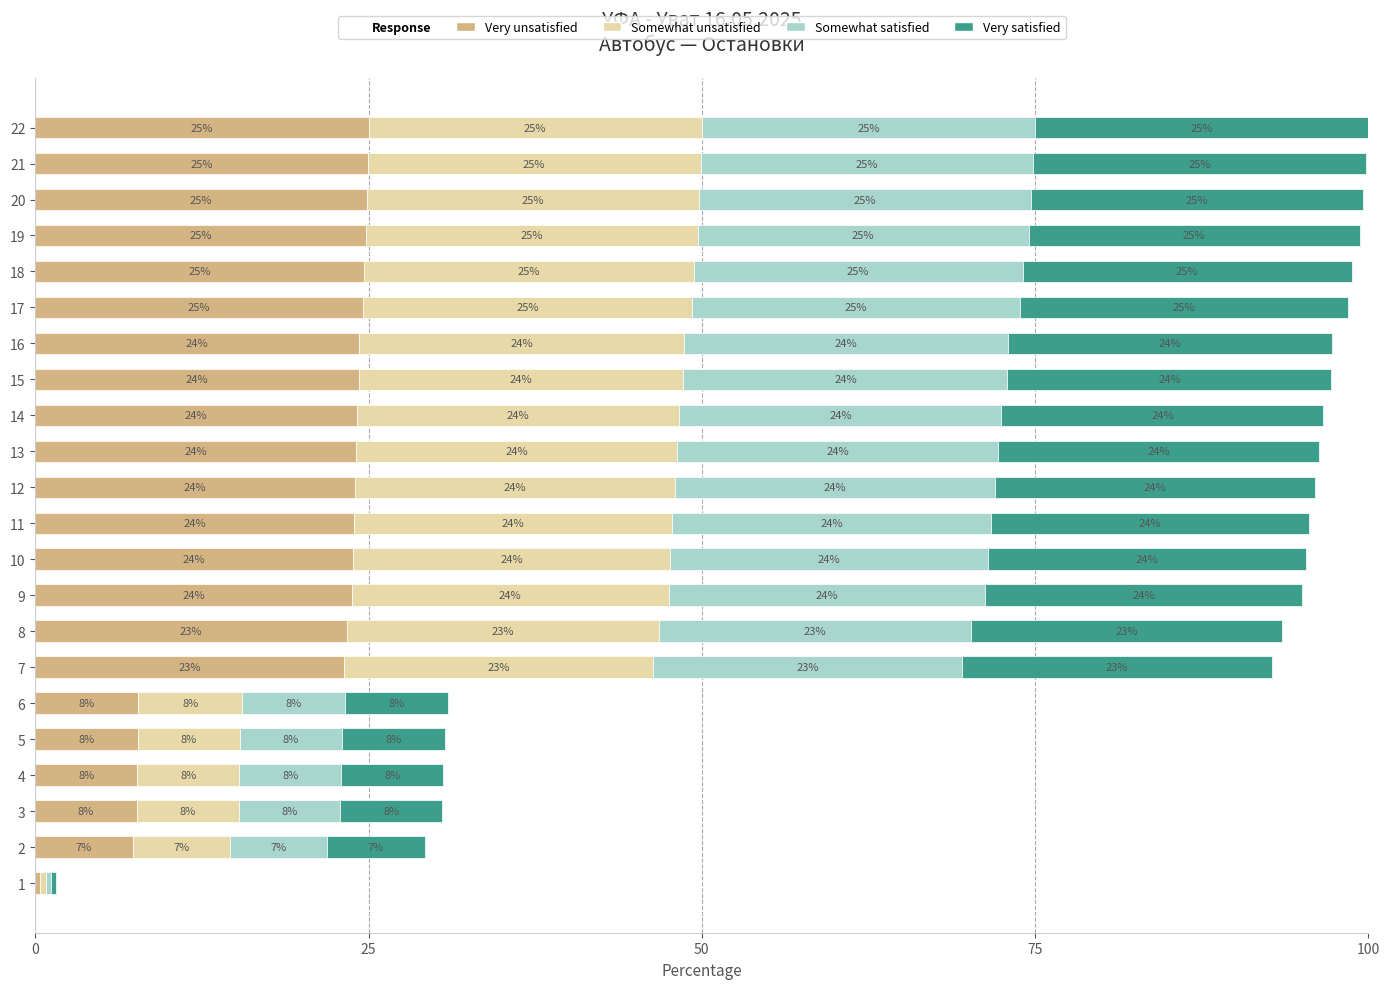

Read the Very unsatisfied value at 10.

23.8